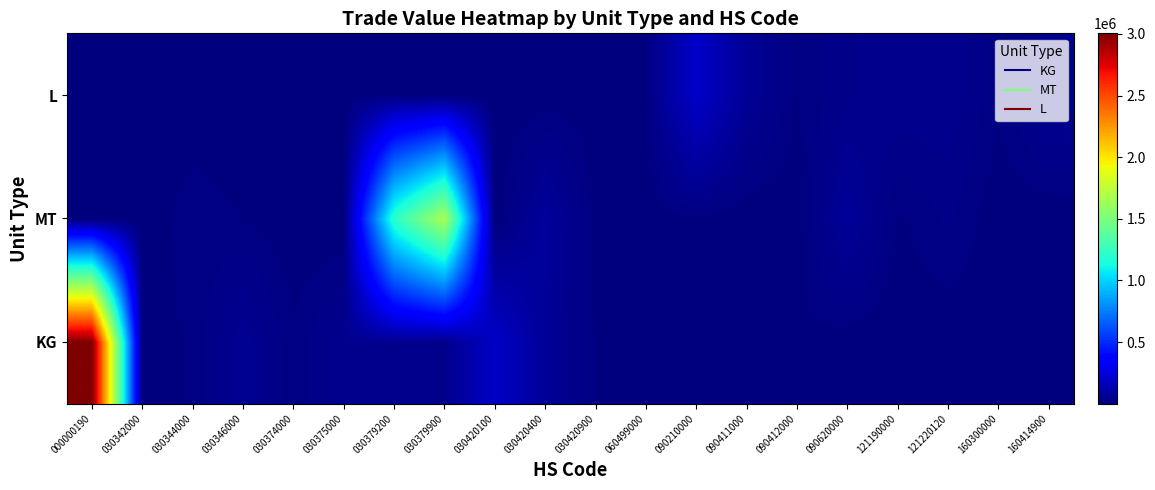

What is the minimum value shown in the chart?

319